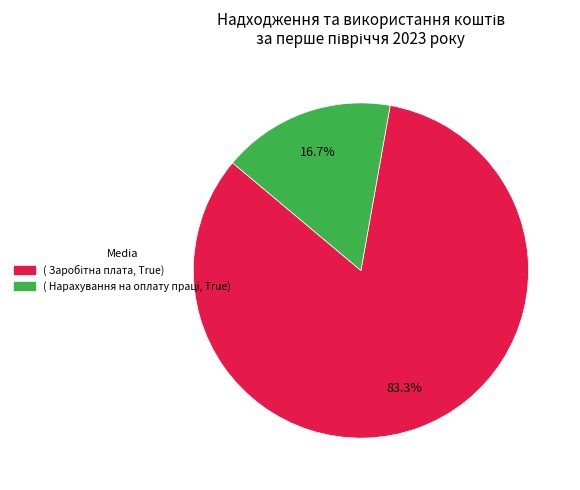

Is there any slice that represents more than half of the pie?

Yes